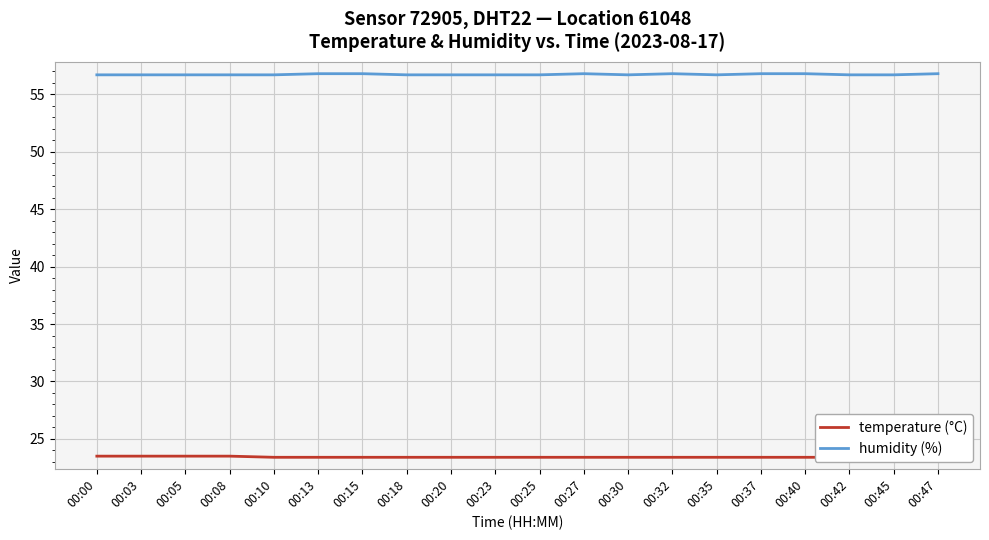

List the series in order of their overall mean, lowest first.

temperature (°C), humidity (%)